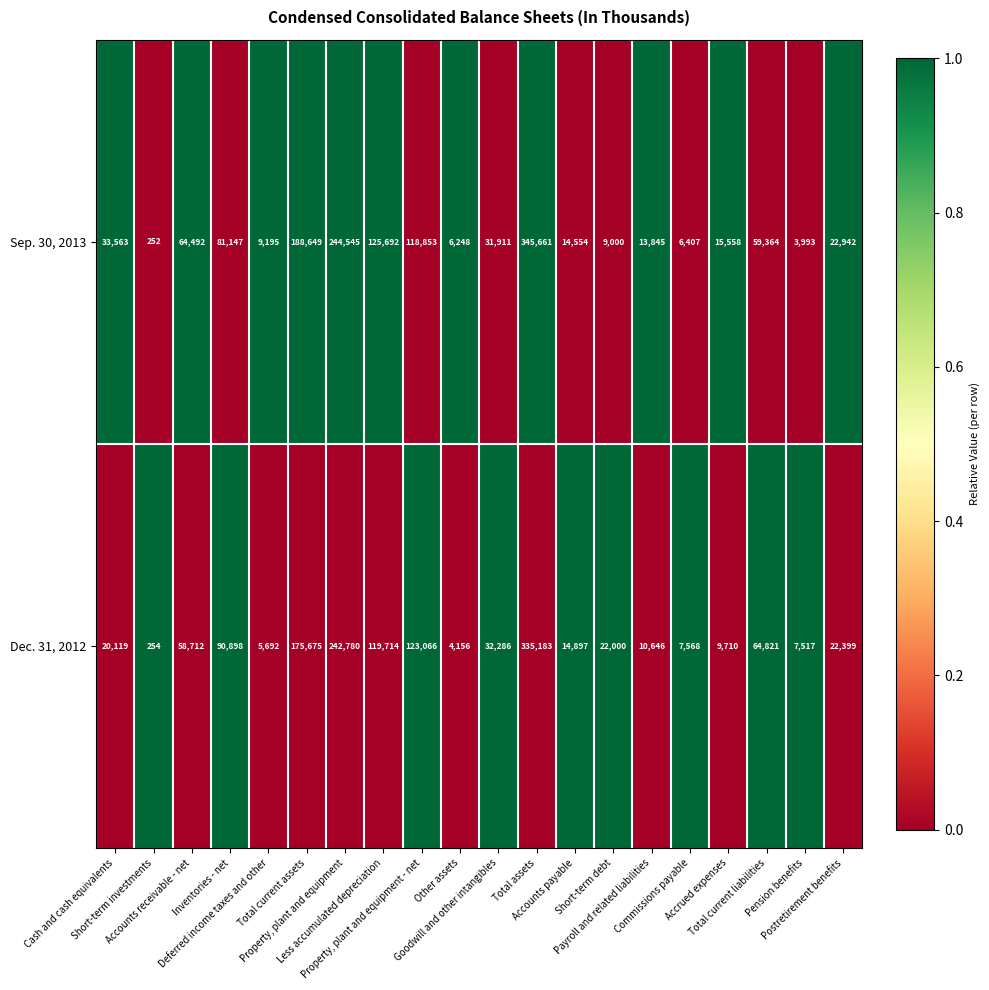

List the series in order of their peak value, highest first.

Sep. 30, 2013, Dec. 31, 2012